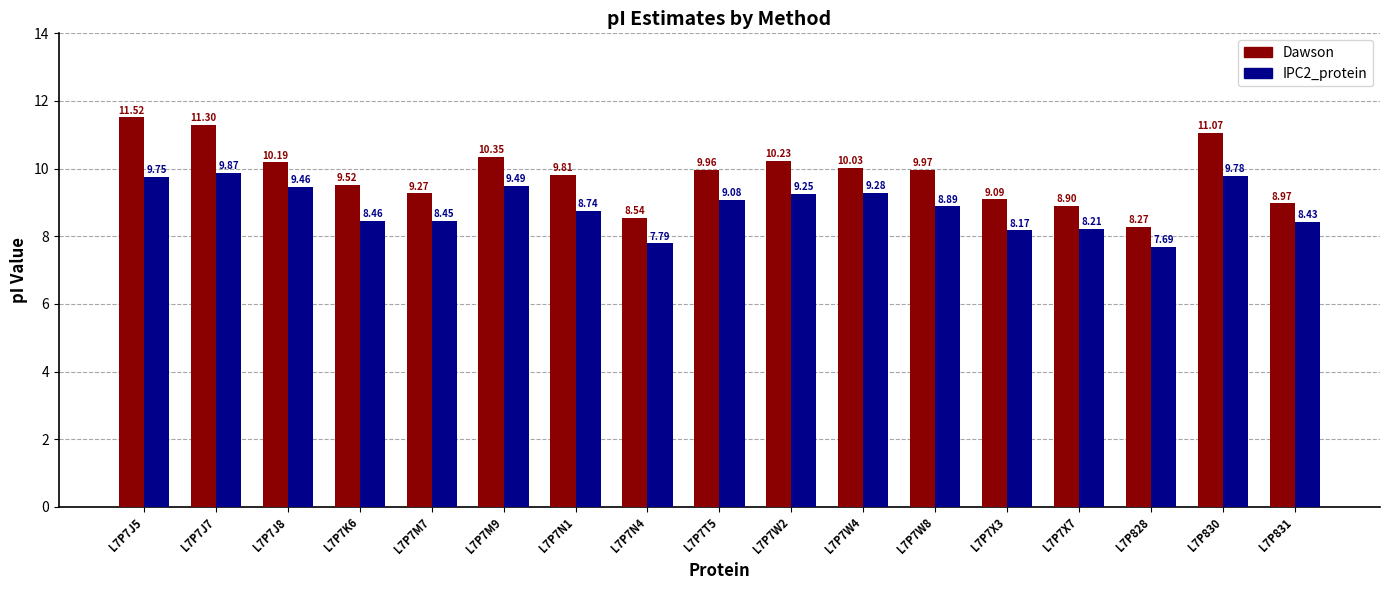

List the series in order of their peak value, lowest first.

IPC2_protein, Dawson